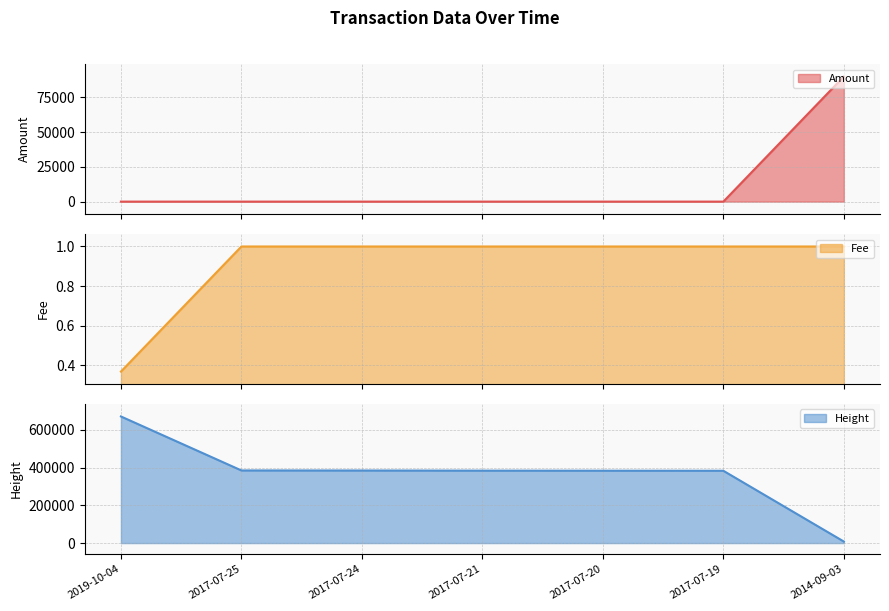

At which category is the sum across all series the highest?

2019-10-04